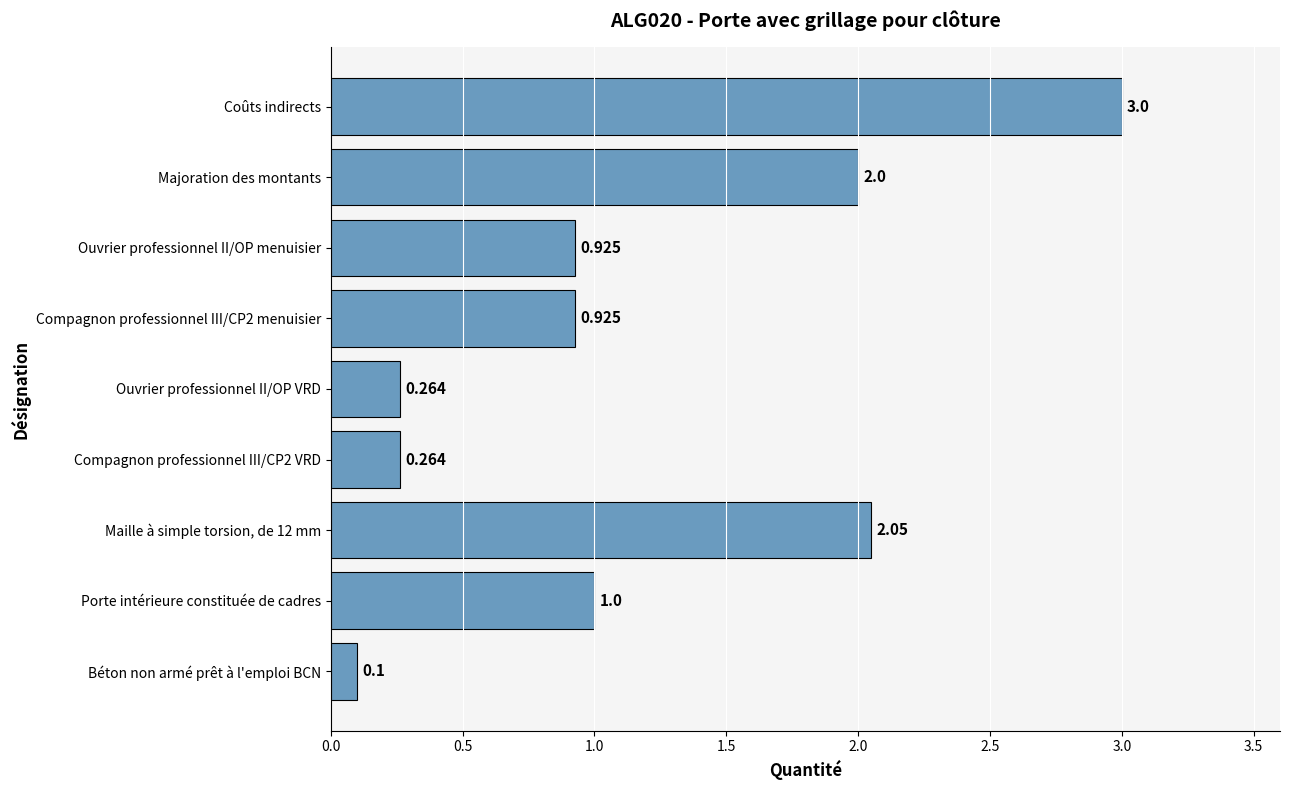

Between Coûts indirects and Porte intérieure constituée de cadres, which is larger?

Coûts indirects